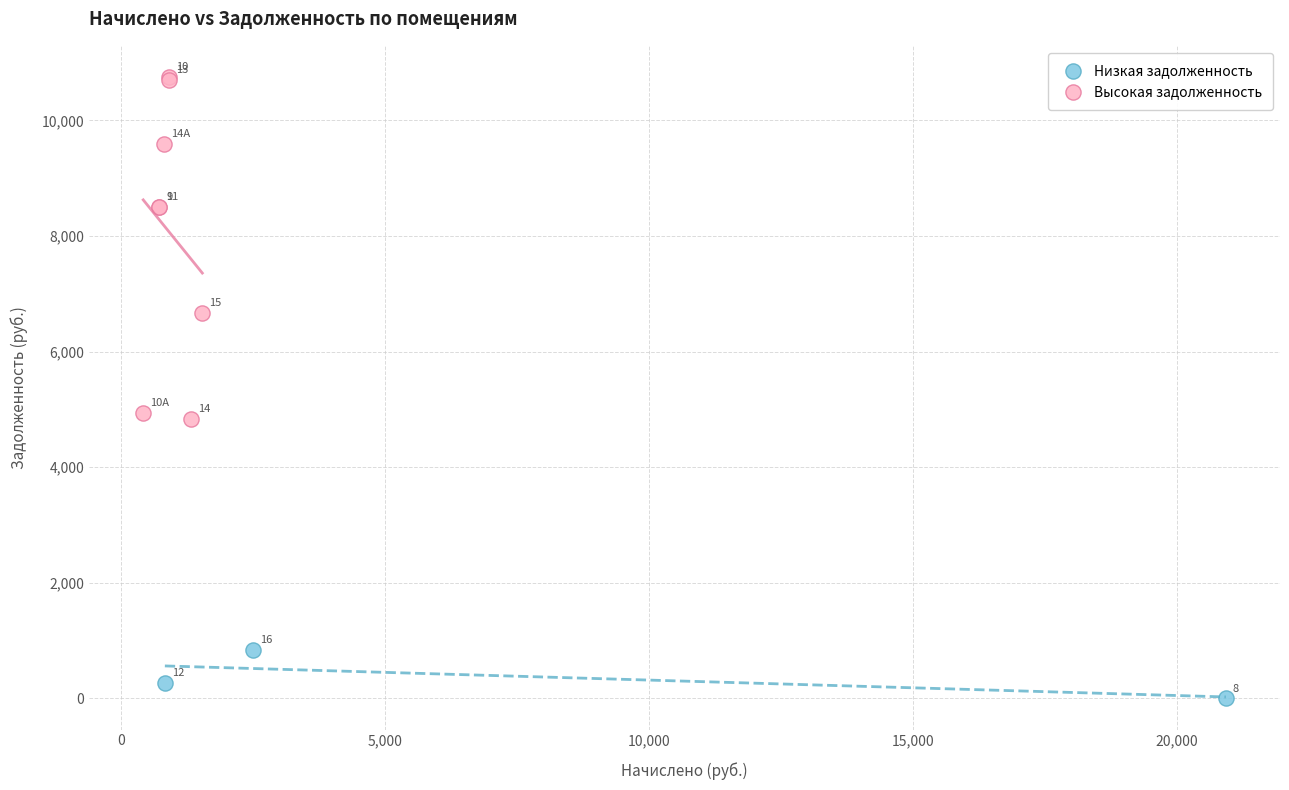

Which series reaches the minimum Y coordinate?

Низкая задолженность